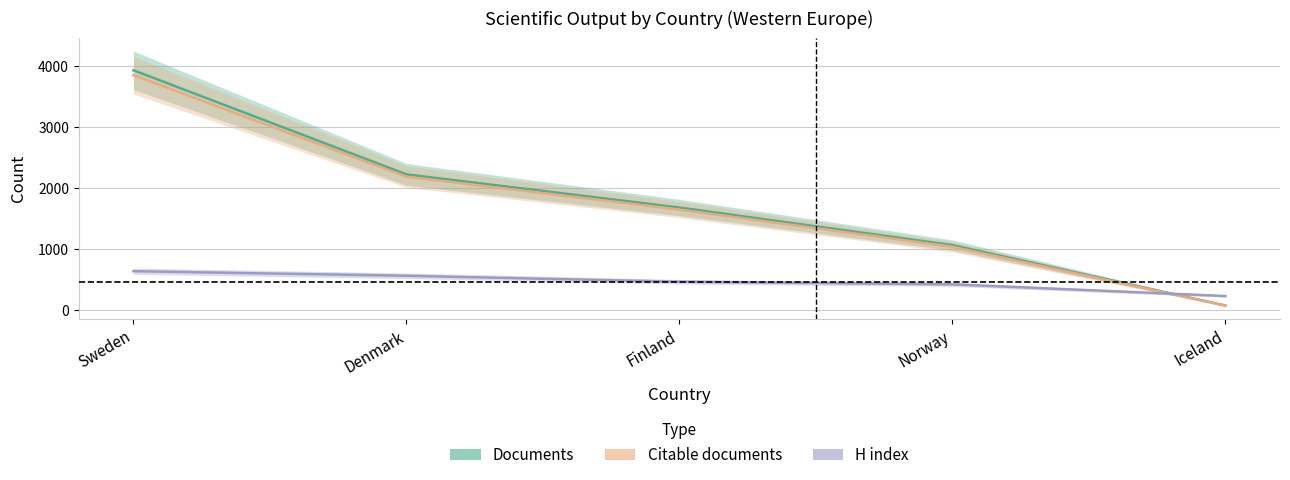

Is the value of Citable documents at Iceland greater than the value of H index at Finland?

No